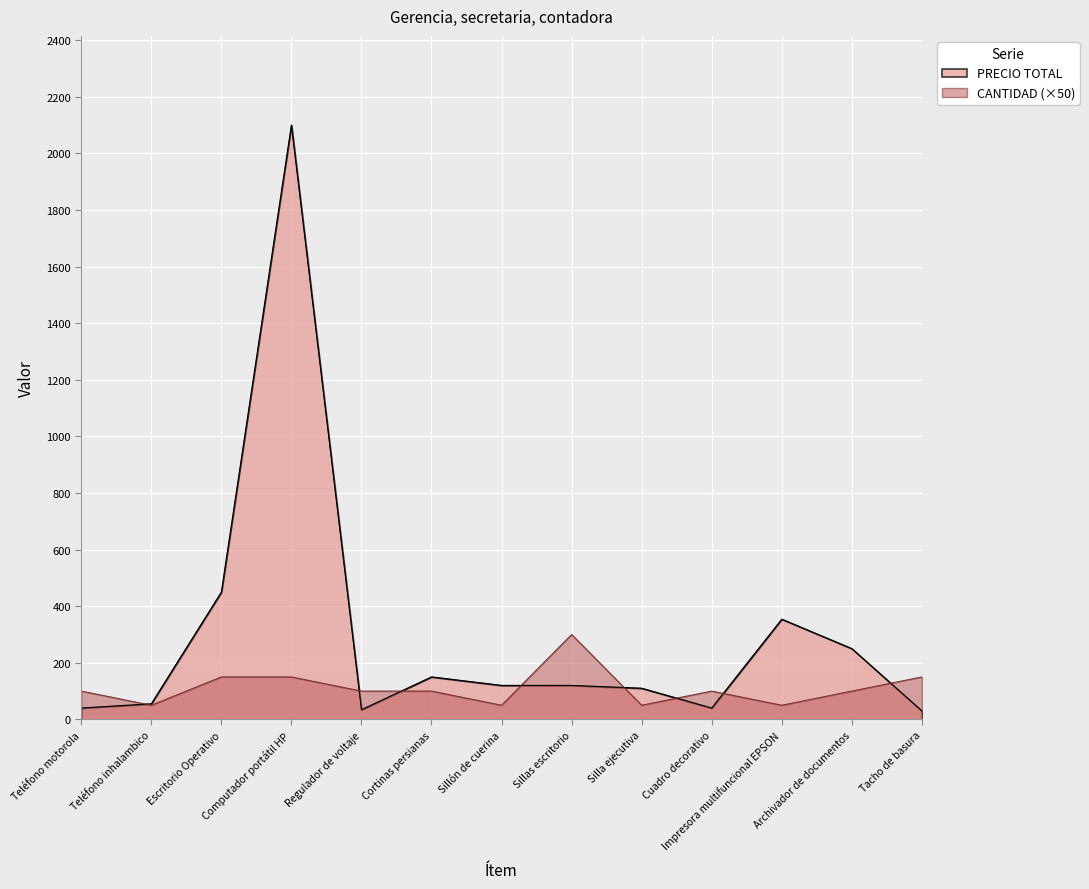

Where does the CANTIDAD series first go above 100?

Escritorio Operativo